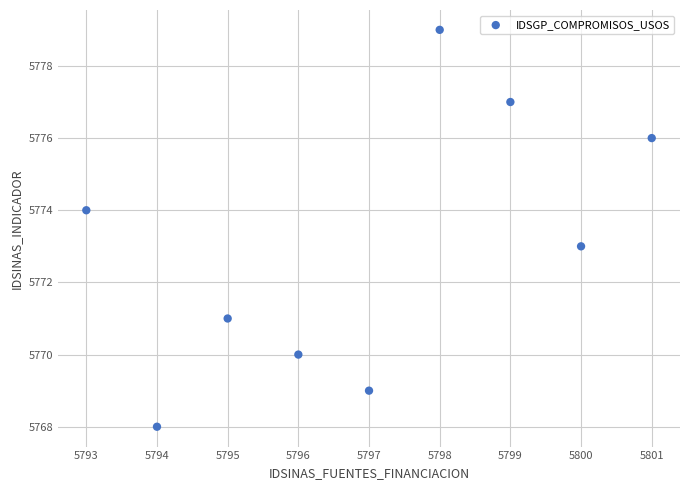

What is the range of X values (max minus min)?

8